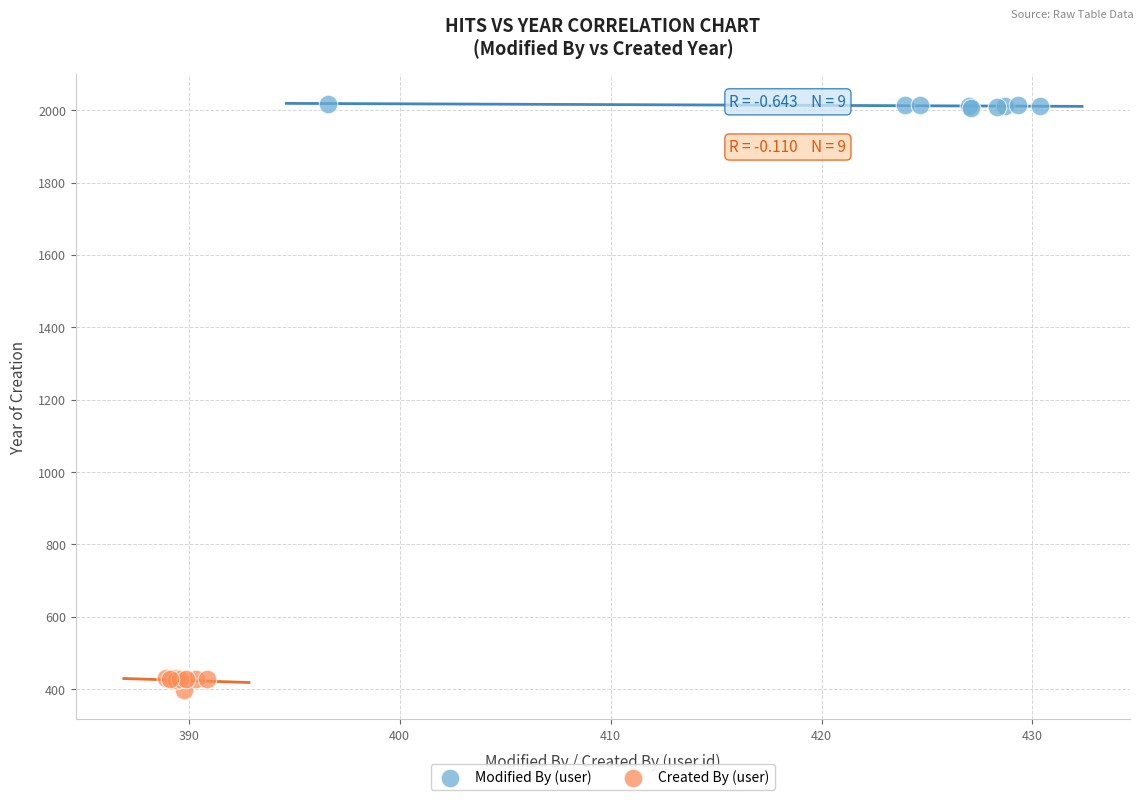

Which series contains the highest Y value?

Modified By (user)